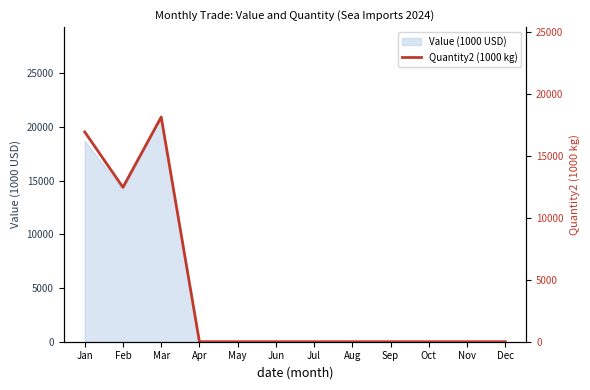

Between Sep and Jan, which is larger?

Jan